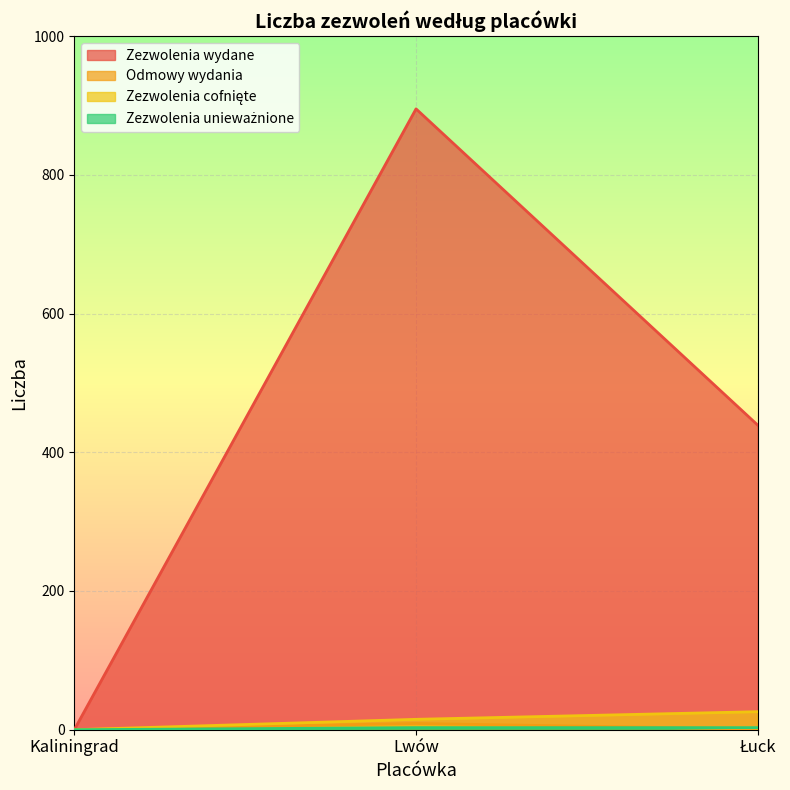

Which series has the largest total across all categories?

Zezwolenia wydane